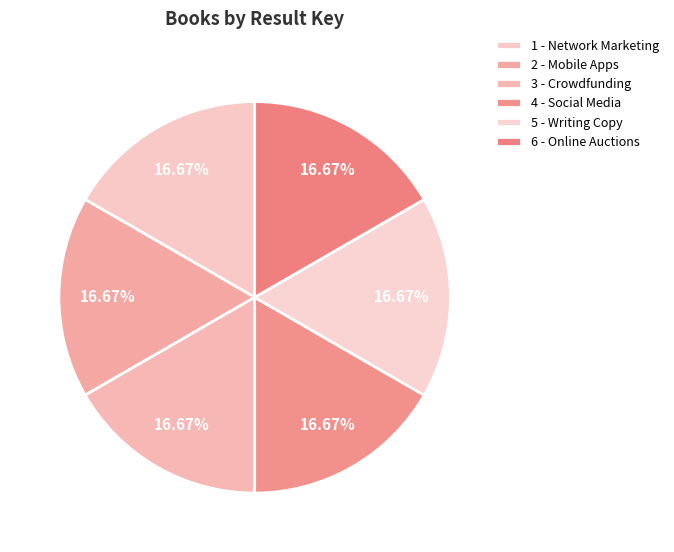

To the nearest percent, what portion does 2 - Mobile Apps represent?

17%